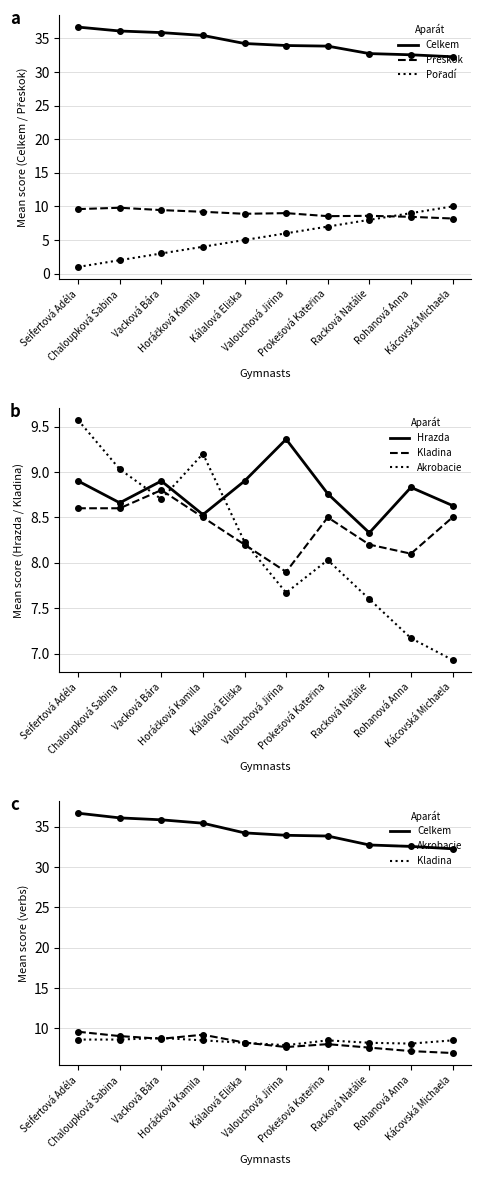

Is it true that Přeskok equals 8.6 at Racková Natálie?

True